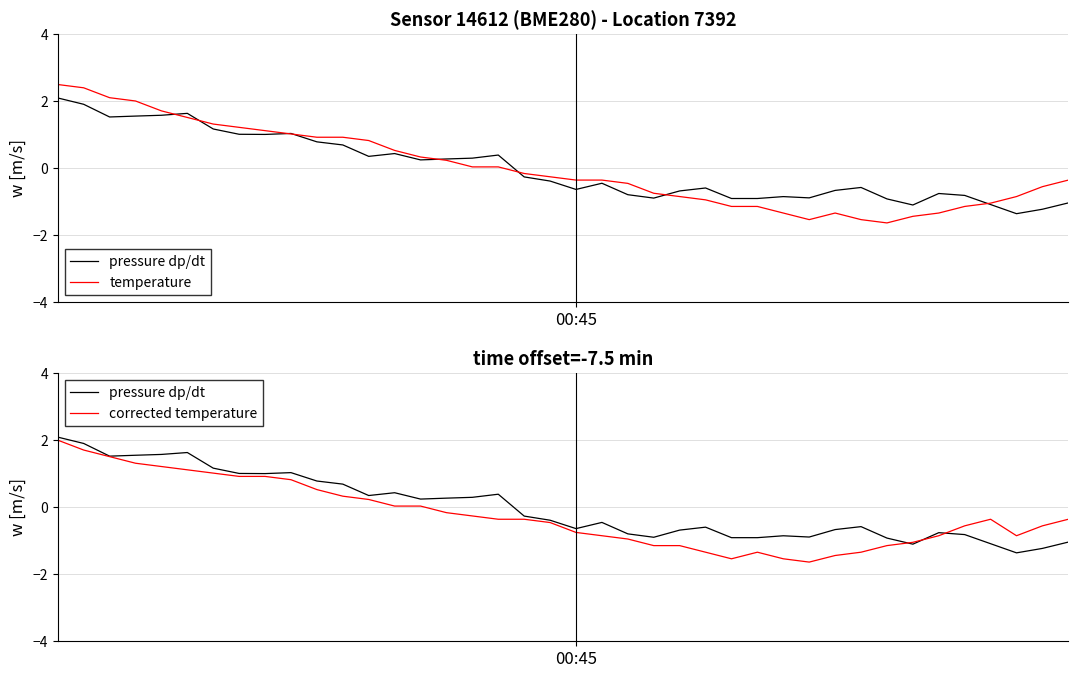

How many values in the temperature series exceed 0?

18